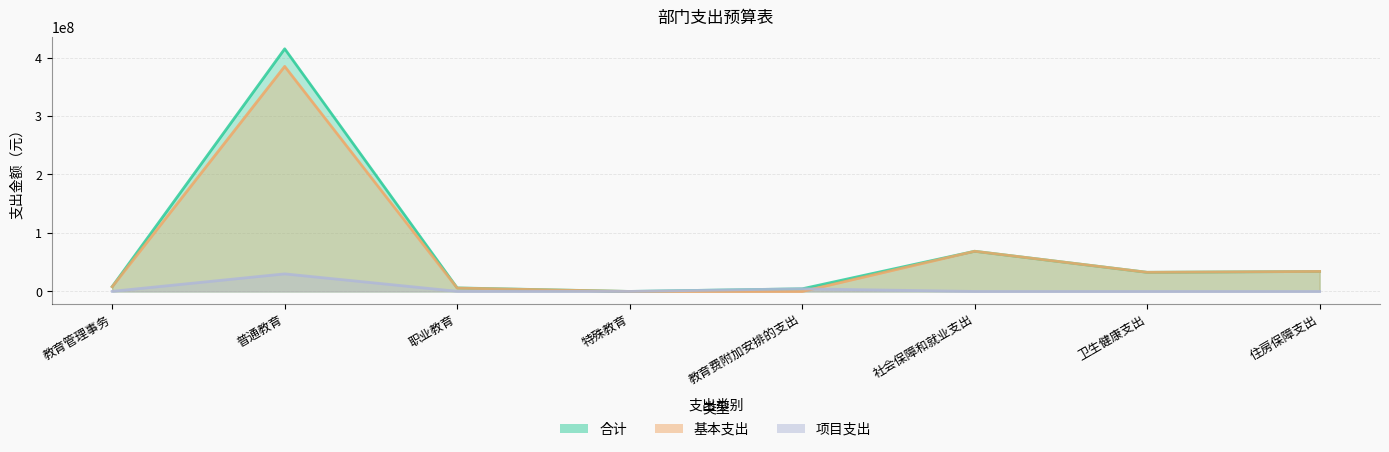

What is the total value across all series at 特殊教育?

81972.0